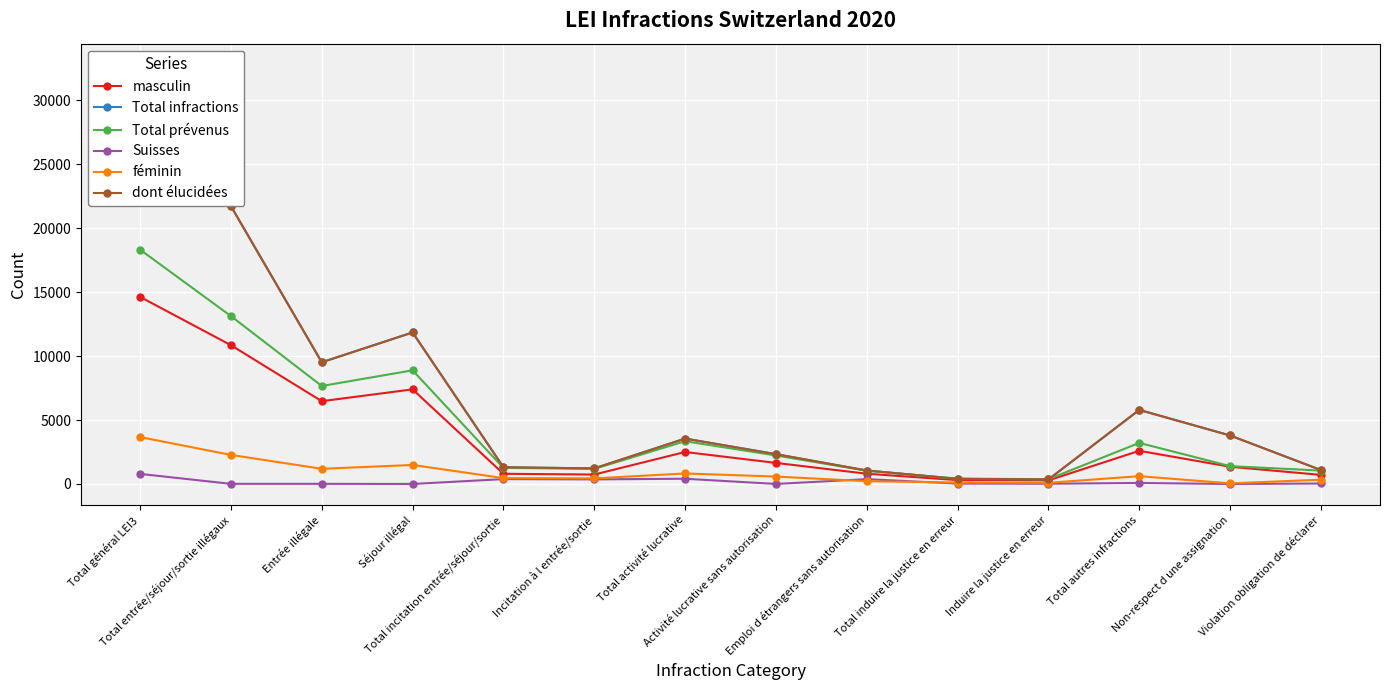

How many values in the Total infractions series are below 3551?

7